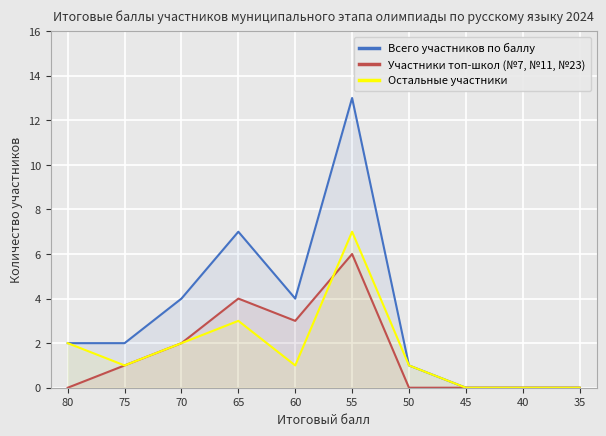

What is the difference between the highest and lowest values at 55?

7